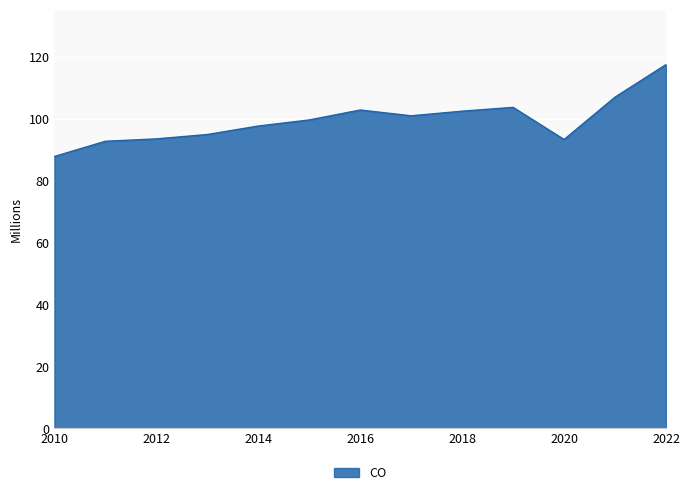

What is the greatest value displayed?

117.7